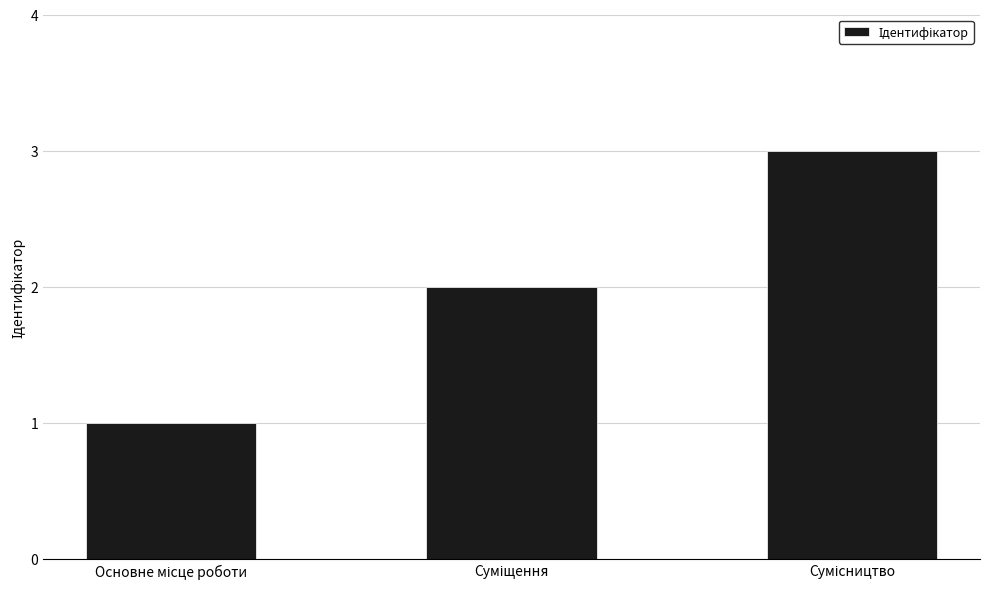

What is the maximum value shown in the chart?

3